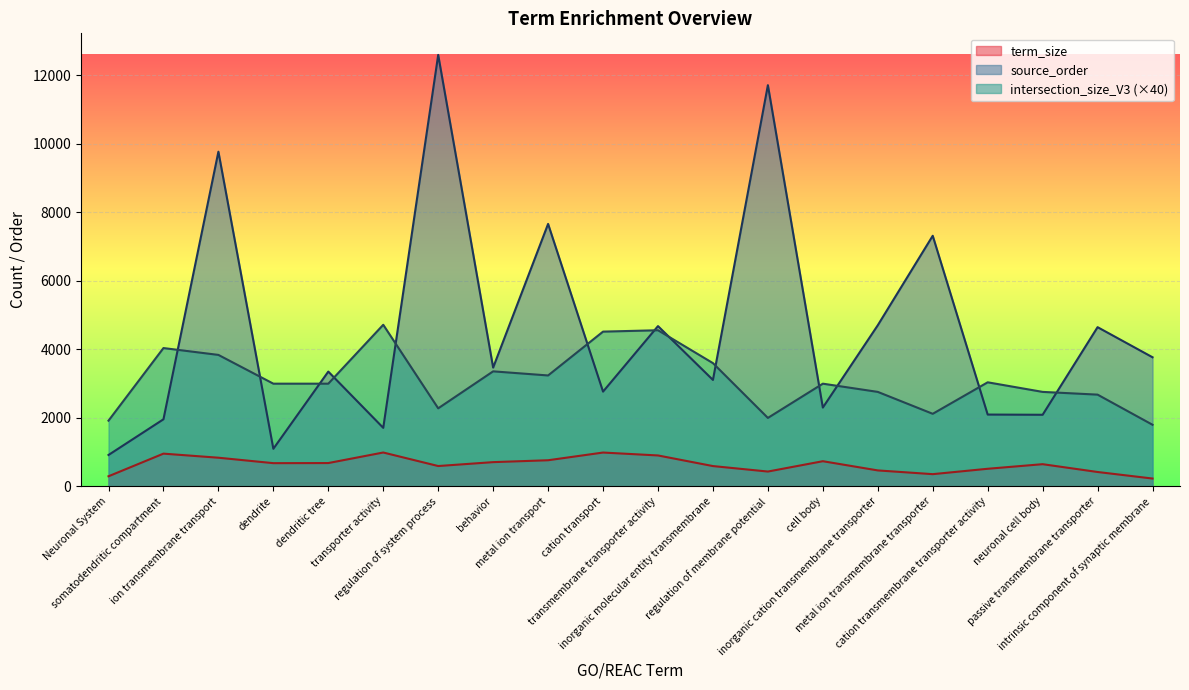

List the labels in order of intersection_size_V3 value, largest first.

transporter activity, transmembrane transporter activity, cation transport, somatodendritic compartment, ion transmembrane transport, inorganic molecular entity transmembrane, behavior, metal ion transport, cation transmembrane transporter activity, dendrite, dendritic tree, cell body, inorganic cation transmembrane transporter, neuronal cell body, passive transmembrane transporter, regulation of system process, metal ion transmembrane transporter, regulation of membrane potential, Neuronal System, intrinsic component of synaptic membrane